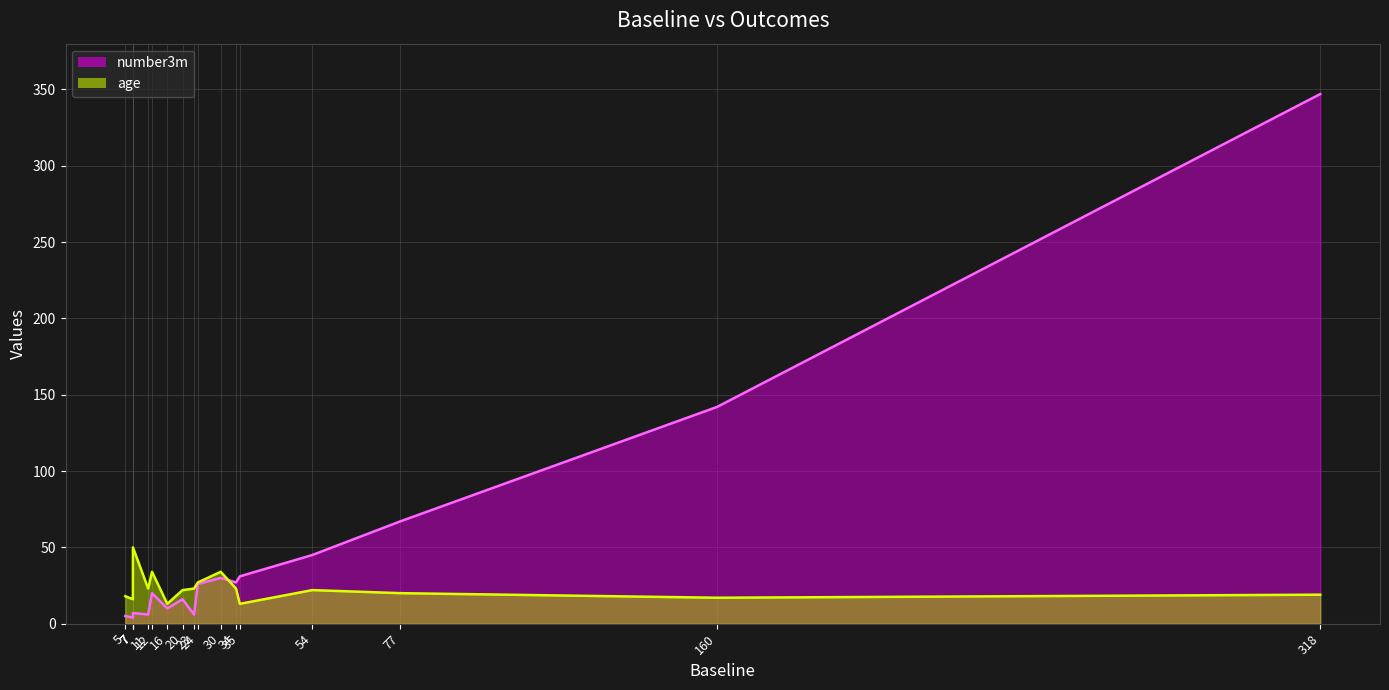

At which category does number3m reach its first local valley?

7